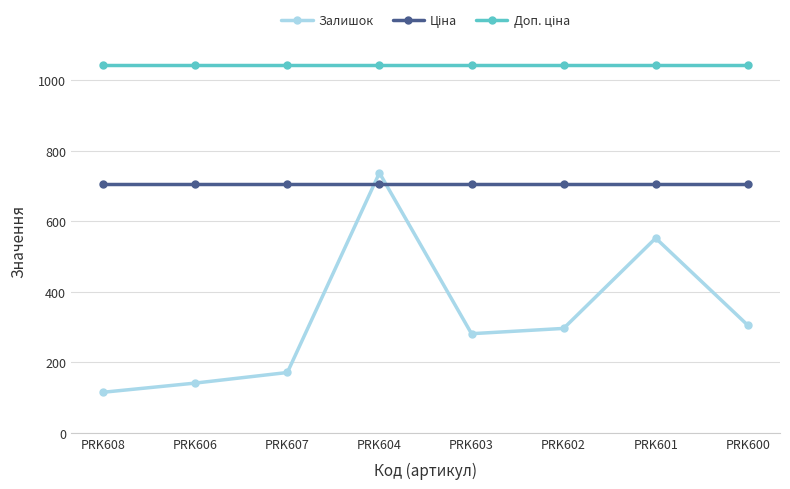

Is this an area chart (filled region under the line)?

No